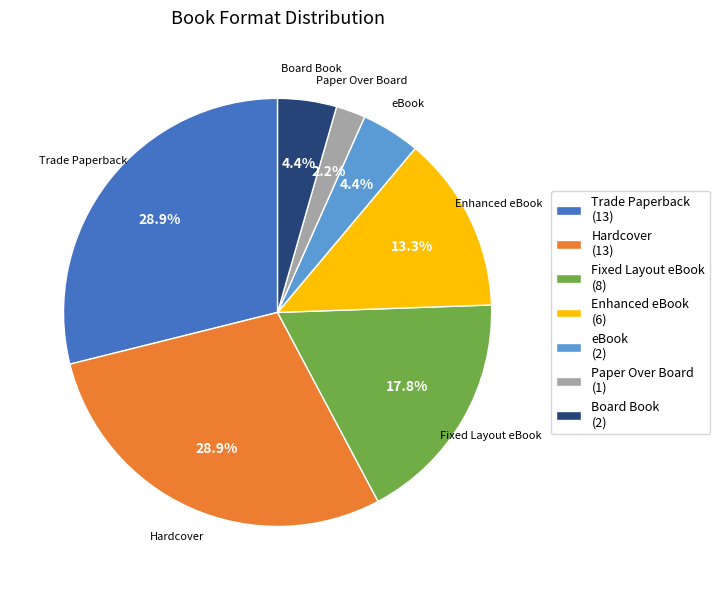

To the nearest percent, what is the average slice percentage?

14%